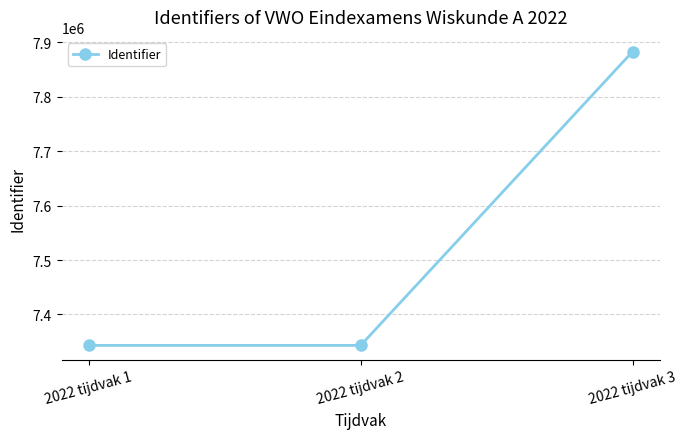

What is the difference between the maximum and minimum values?

539974